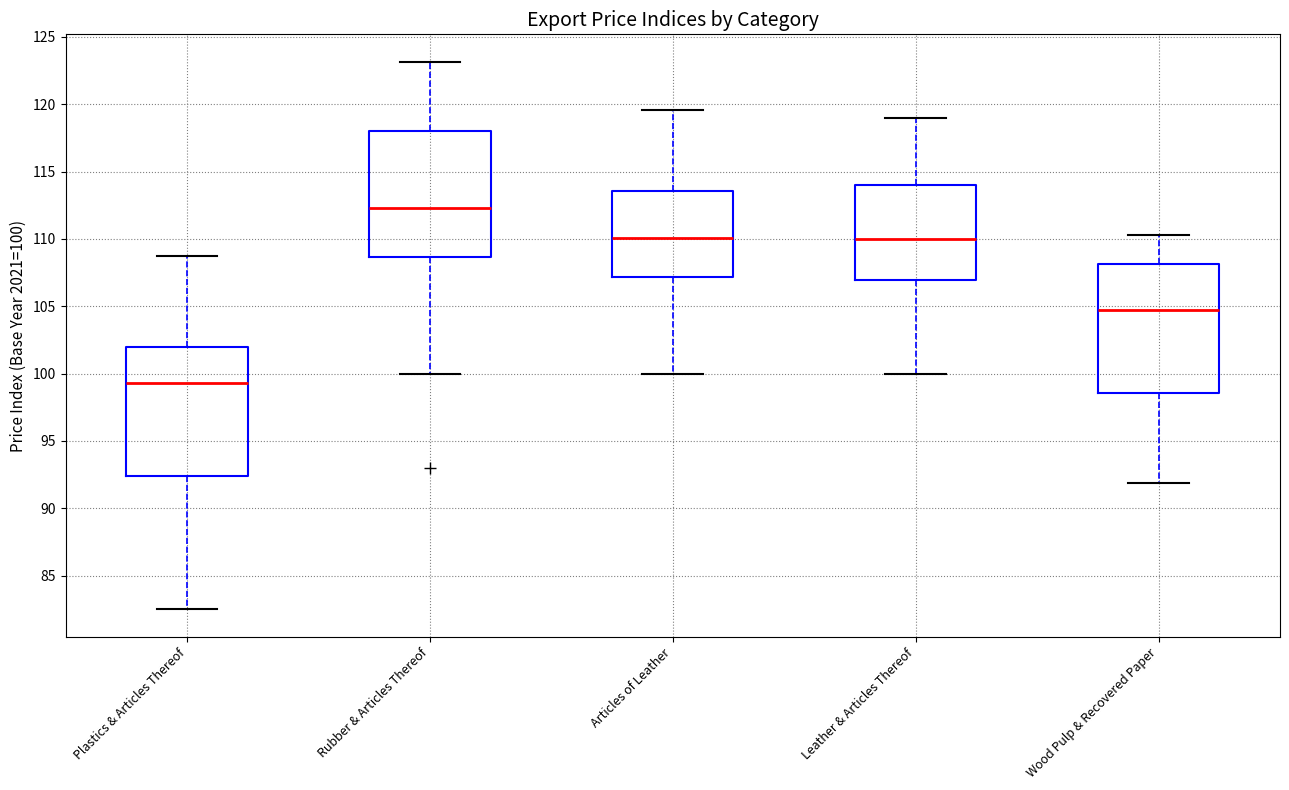

Reading left to right, read every box against the y-axis: the position of its median line, the range the box covers, and the ends of its whiskers. The values are not printed on the chart, so give them approximately, as read against the axis.

Plastics & Articles Thereof: median 99.5, box 92.5 to 102.0, whiskers 82.5 to 108.5
Rubber & Articles Thereof: median 112.5, box 108.5 to 118.0, whiskers 100.0 to 123.0
Articles of Leather: median 110.0, box 107.0 to 113.5, whiskers 100.0 to 119.5
Leather & Articles Thereof: median 110.0, box 107.0 to 114.0, whiskers 100.0 to 119.0
Wood Pulp & Recovered Paper: median 104.5, box 98.5 to 108.0, whiskers 92.0 to 110.5